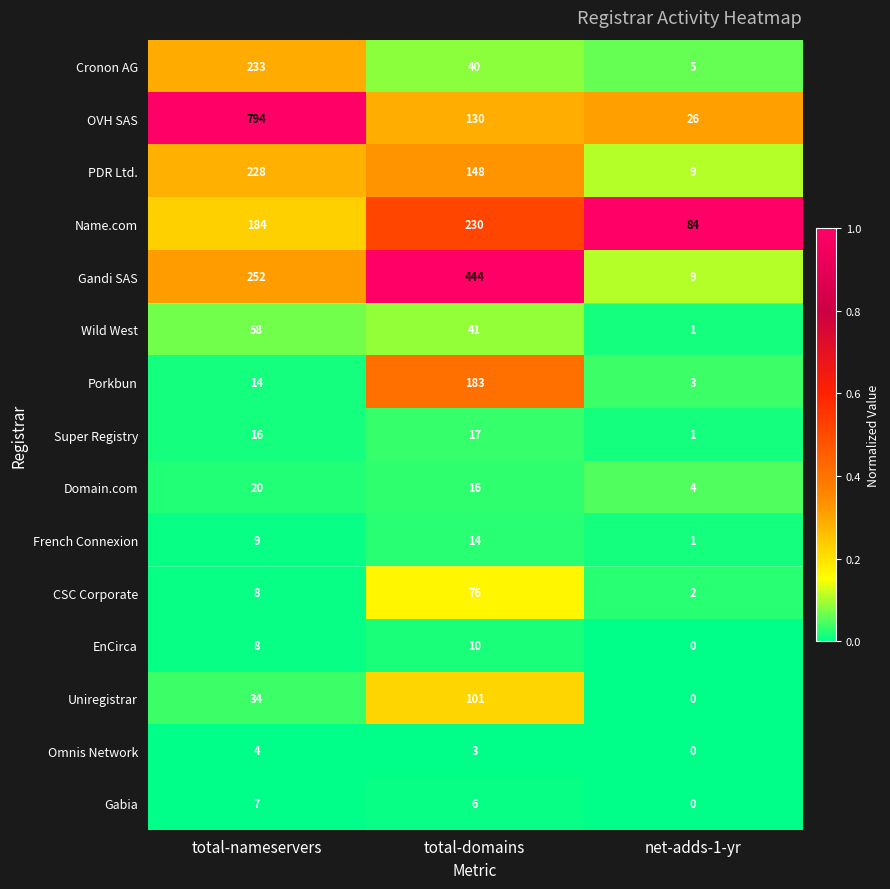

What is the spread (max minus min) of values at total-nameservers?

790